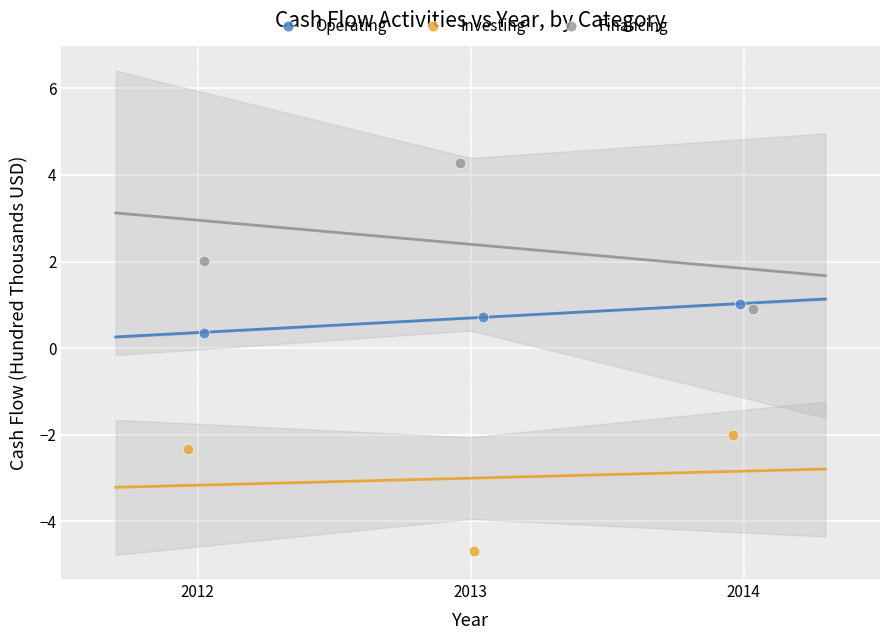

Which series reaches the minimum Y coordinate?

Investing